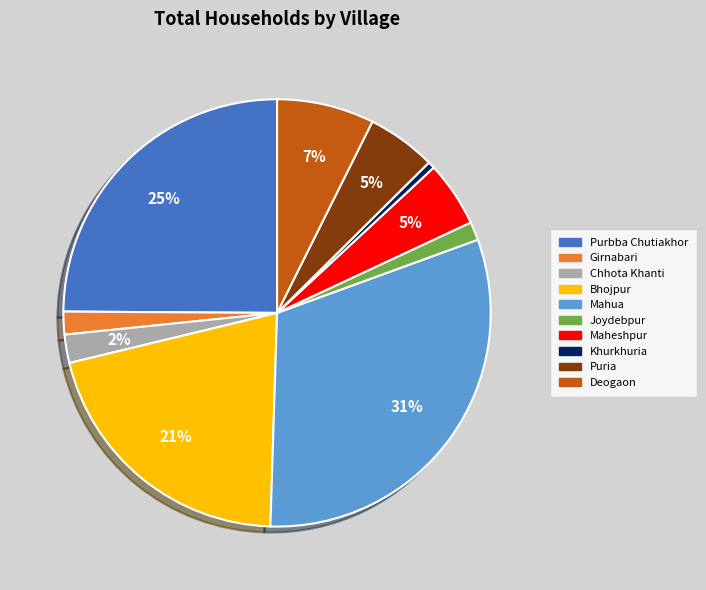

Which slice is the largest?

Mahua